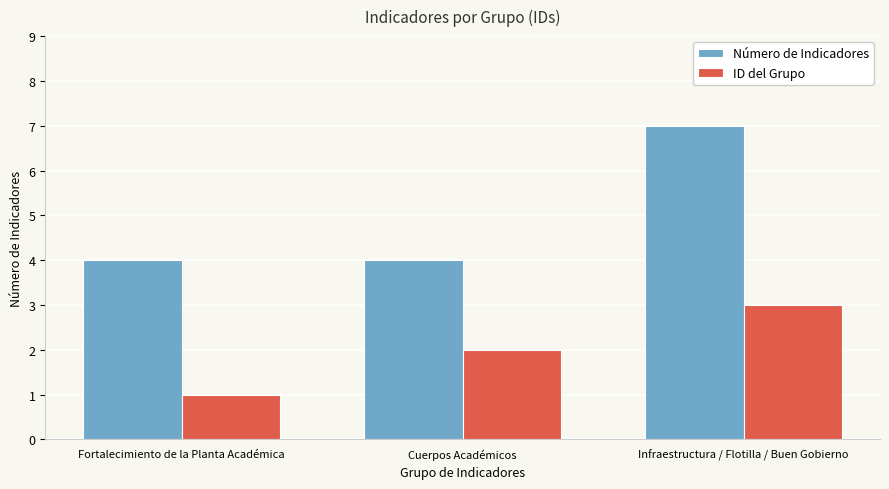

The Número de Indicadores series shows 7 at Infraestructura / Flotilla / Buen Gobierno. True or false?

True